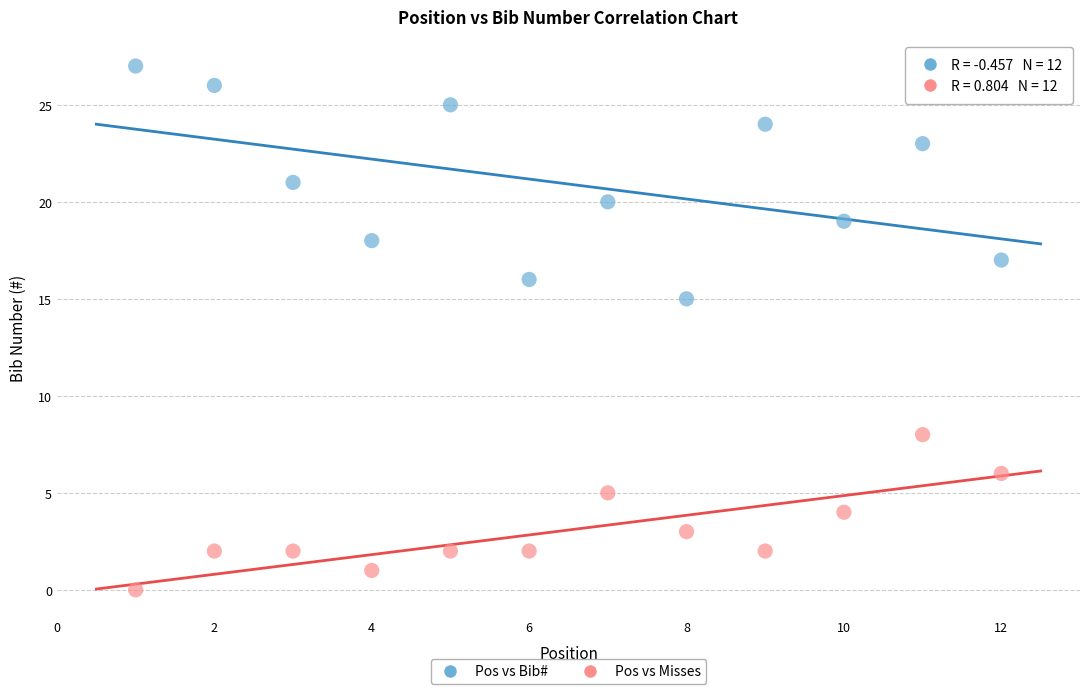

Across all data points, what is the range of Y values (max minus min)?

27